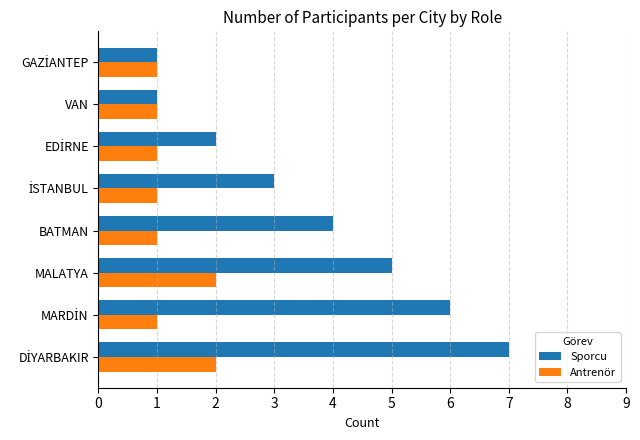

What is the sum of all Antrenör values?

10